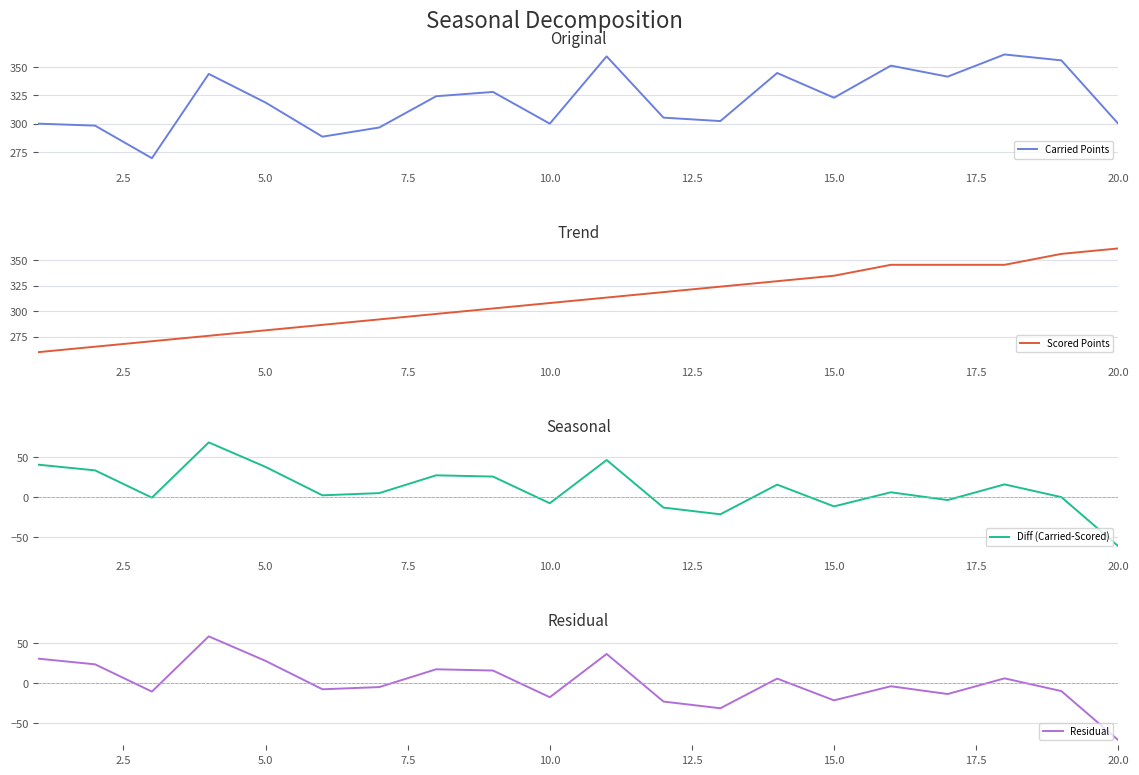

Where is Carried Points nearest to the value 315?

5.0